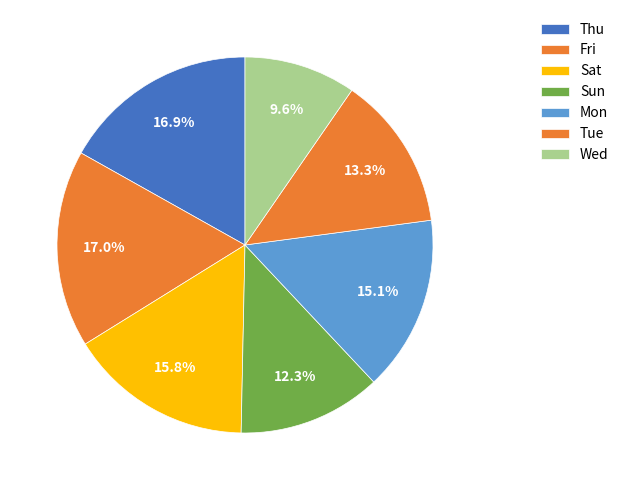

What percentage is the Mon slice, to the nearest percent?

15%